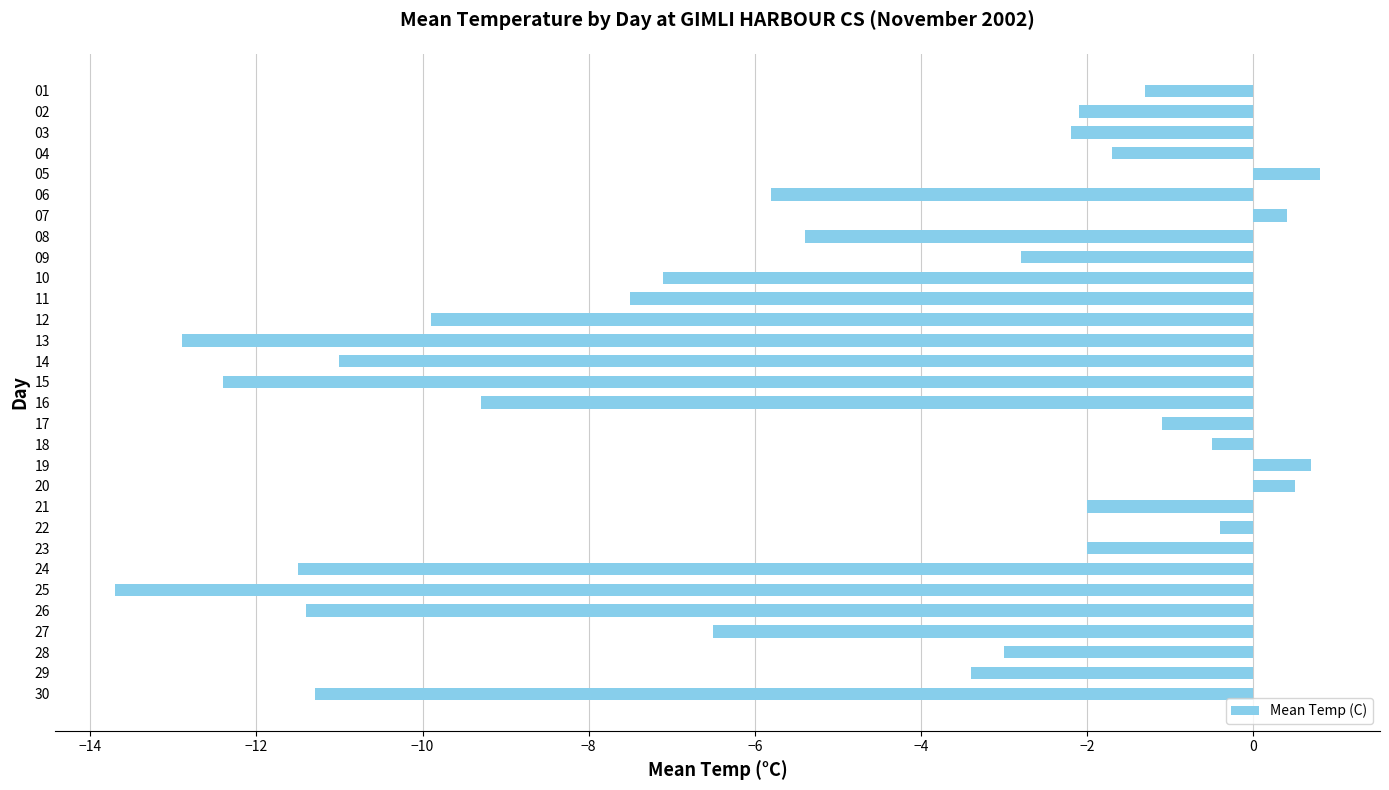

What is the sum of the values at 28 and 24?

-14.5